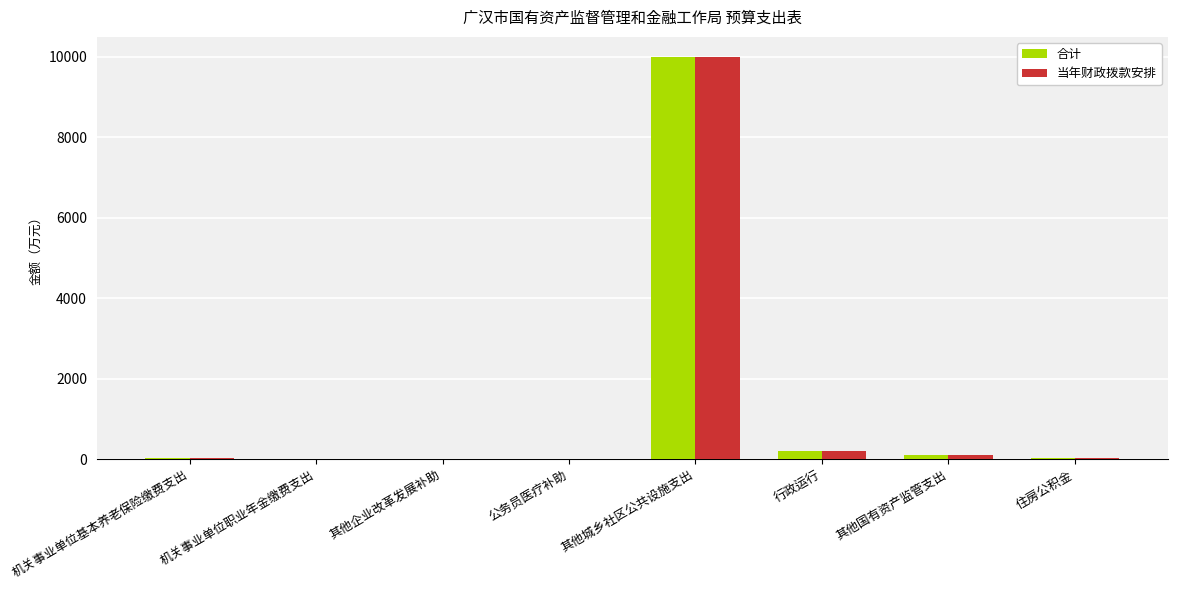

What is the maximum value shown in the chart?

10000.0